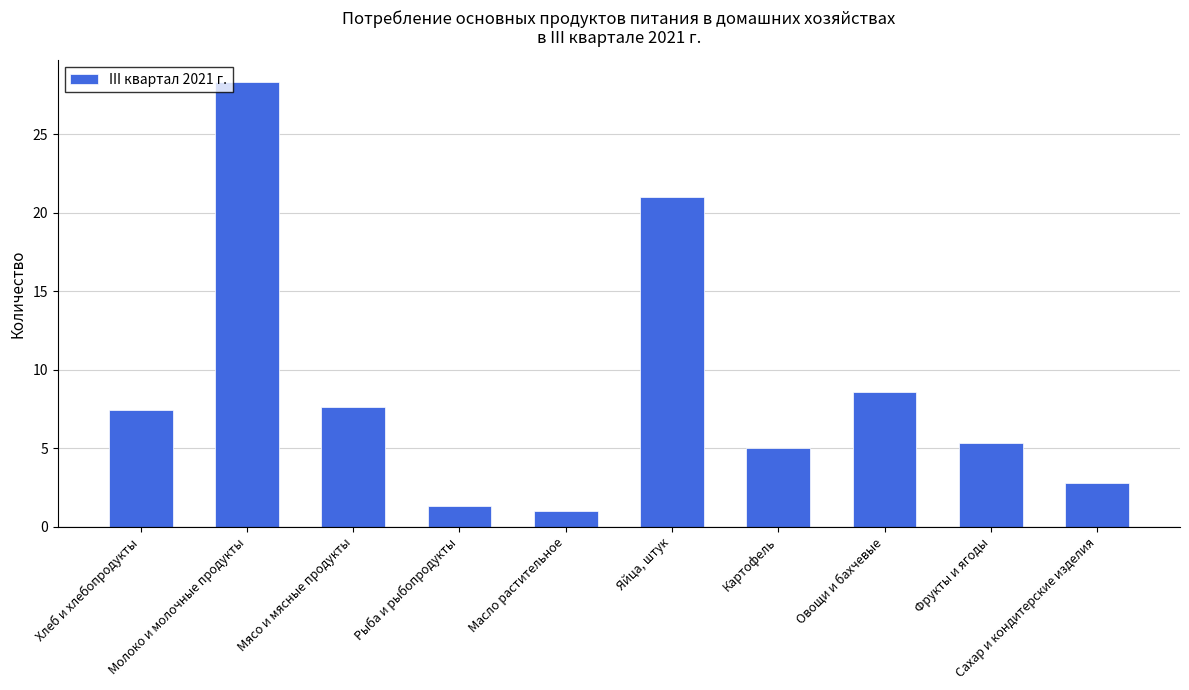

What is the sum of all values?

88.3